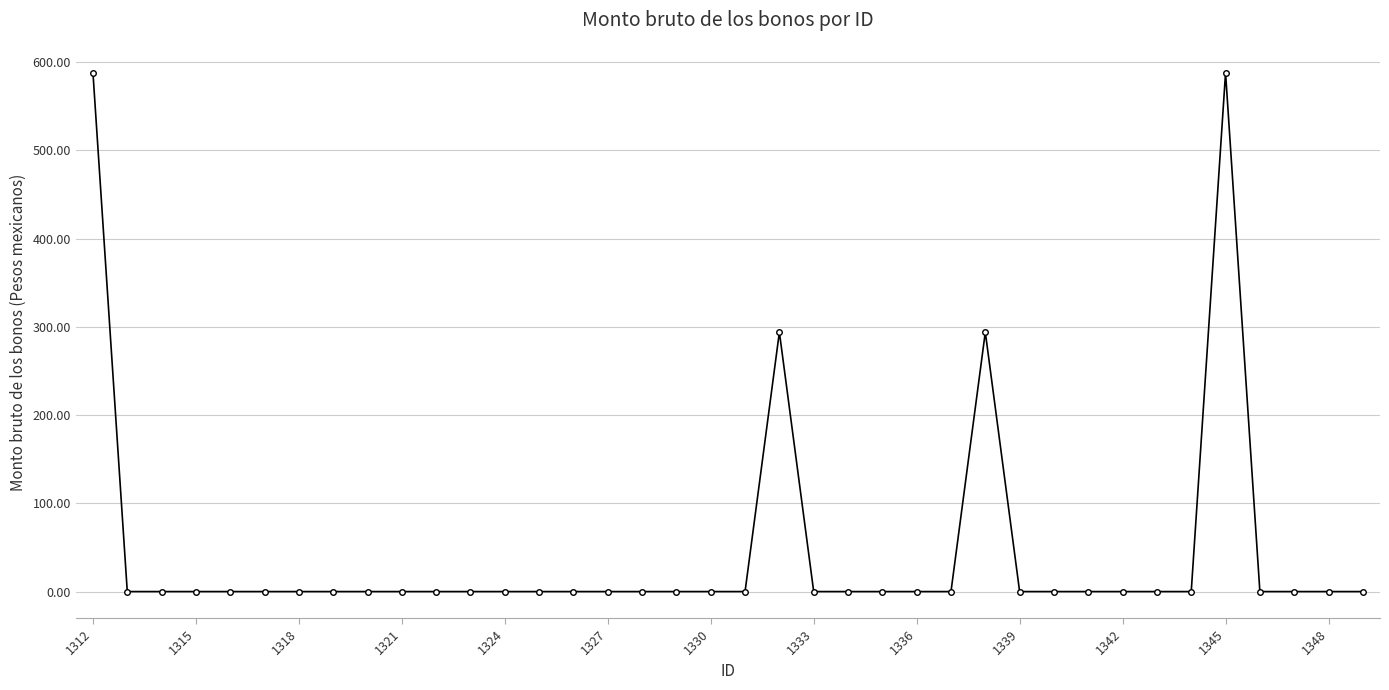

Reading right to left, list all the values displayed in this chart.

0.0	0.0	0.0	0.0	587.9	0.0	0.0	0.0	0.0	0.0	0.0	294.0	0.0	0.0	0.0	0.0	0.0	294.0	0.0	0.0	0.0	0.0	0.0	0.0	0.0	0.0	0.0	0.0	0.0	0.0	0.0	0.0	0.0	0.0	0.0	0.0	0.0	587.9